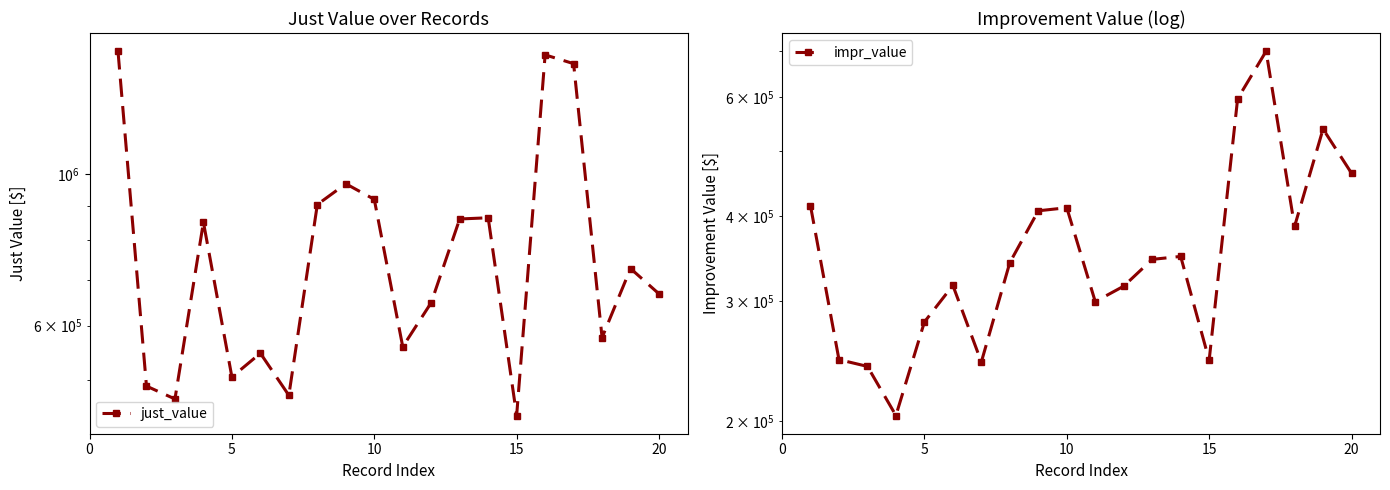

True or false: just_value and impr_value intersect in this chart.

False